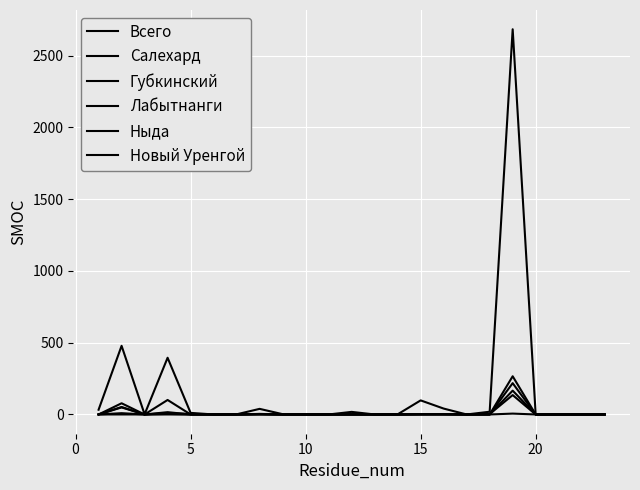

What is the maximum value shown in the chart?

2683